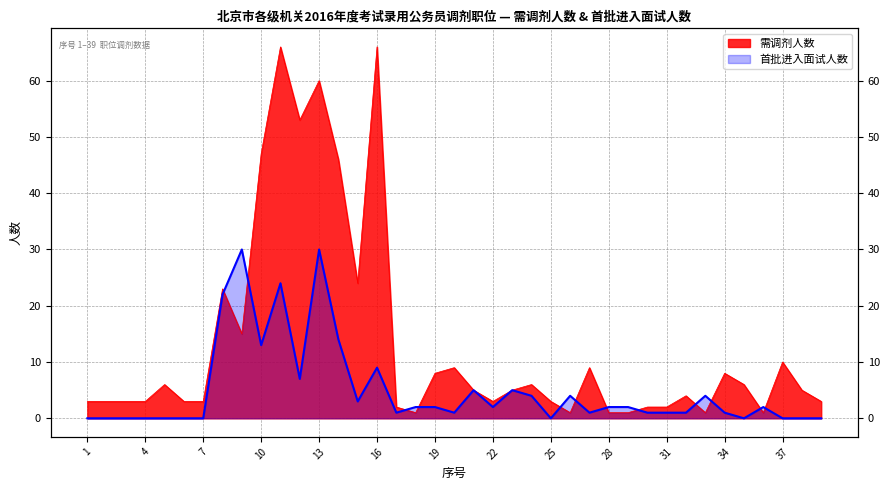

Reading left to right, extract all data points from this chart.

需调剂人数: 3	3	3	3	6	3	3	23	15	47	66	53	60	46	24	66	2	1	8	9	5	3	5	6	3	1	9	1	1	2	2	4	1	8	6	1	10	5	3
首批进入面试人数: 0	0	0	0	0	0	0	22	30	13	24	7	30	14	3	9	1	2	2	1	5	2	5	4	0	4	1	2	2	1	1	1	4	1	0	2	0	0	0